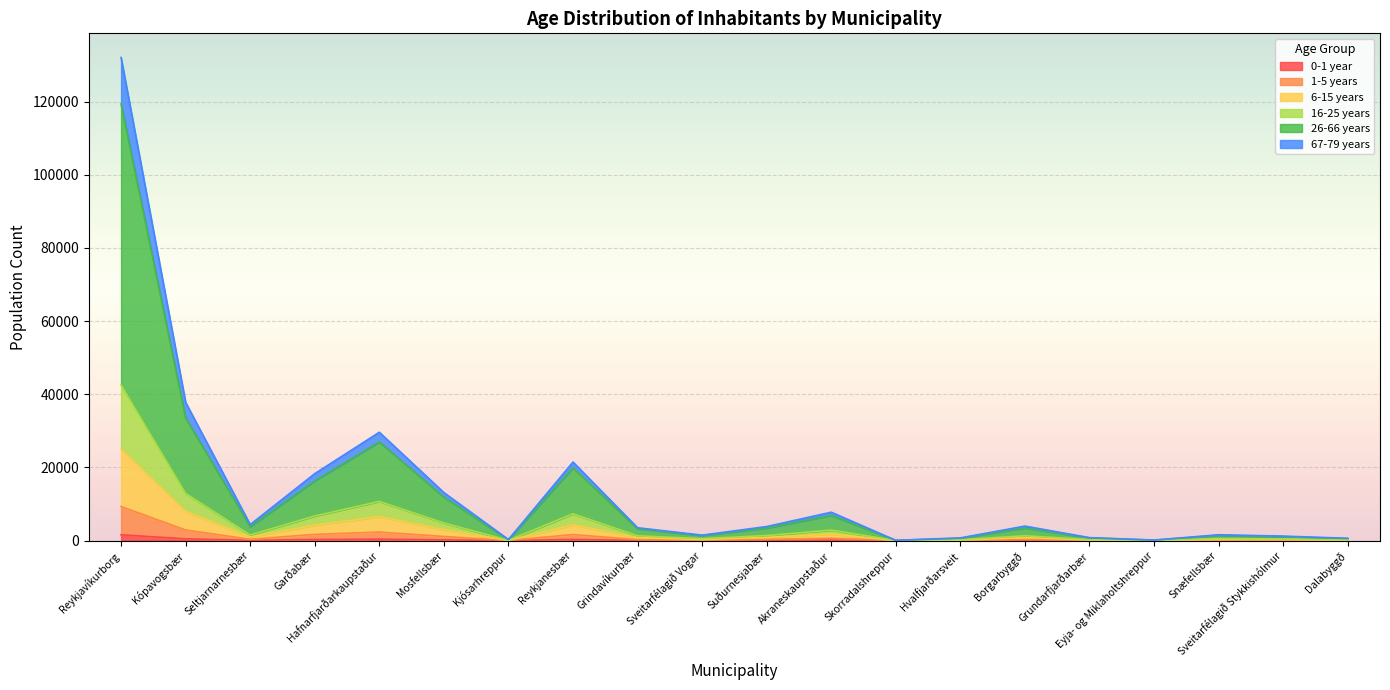

At which label does 6-15 years reach its minimum?

Skorradalshreppur